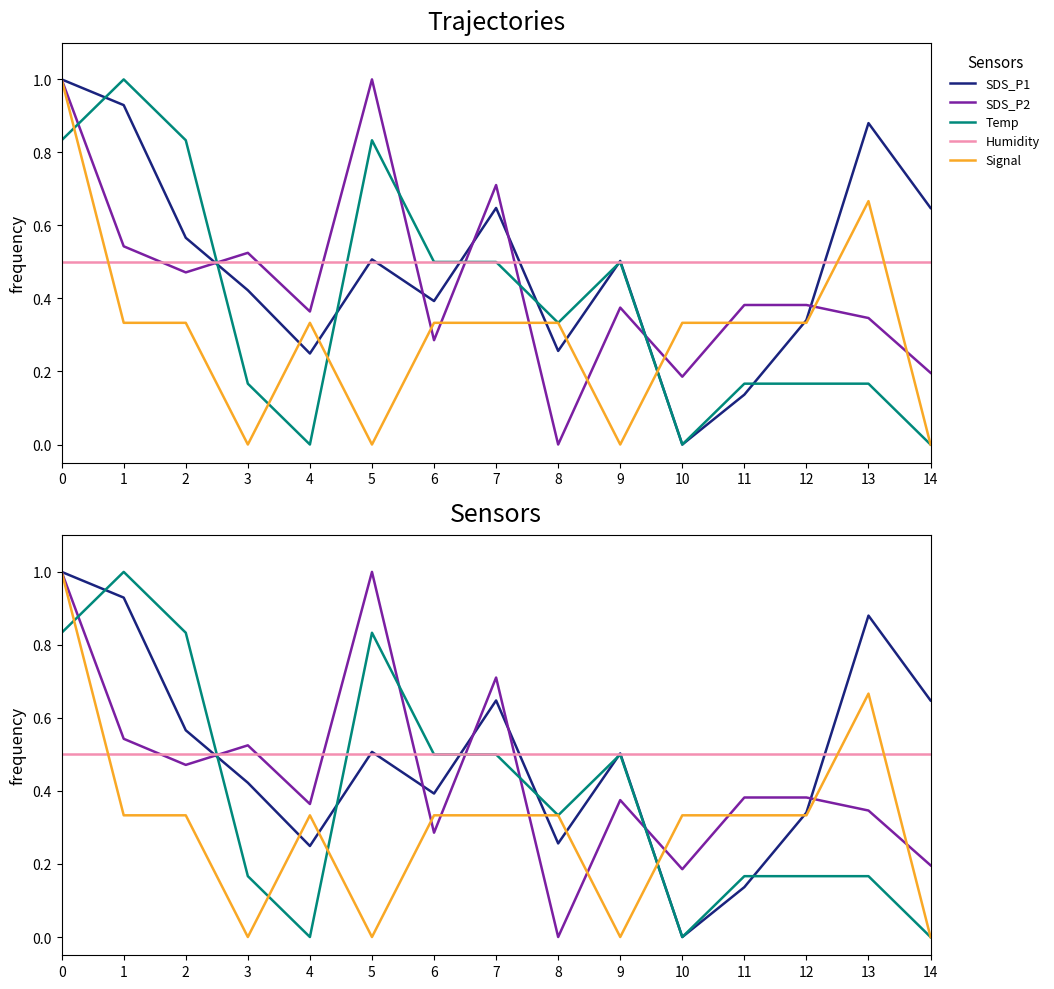

At which category does the chart reach its minimum across all series?

10